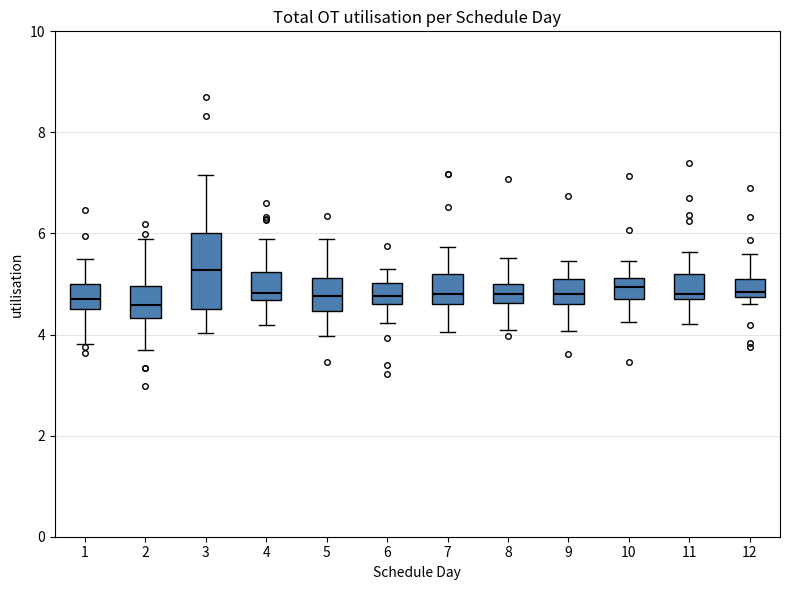

Reading left to right, read every box against the y-axis: the position of its median line, the range the box covers, and the ends of its whiskers. The values are not printed on the chart, so give them approximately, as read against the axis.

1: median 4.8, box 4.6 to 5.0, whiskers 3.8 to 5.6
2: median 4.6, box 4.4 to 5.0, whiskers 3.8 to 6.0
3: median 5.2, box 4.6 to 6.0, whiskers 4.0 to 7.2
4: median 4.8, box 4.6 to 5.2, whiskers 4.2 to 6.0
5: median 4.8, box 4.4 to 5.2, whiskers 4.0 to 5.8
6: median 4.8, box 4.6 to 5.0, whiskers 4.2 to 5.4
7: median 4.8, box 4.6 to 5.2, whiskers 4.0 to 5.8
8: median 4.8, box 4.6 to 5.0, whiskers 4.0 to 5.6
9: median 4.8, box 4.6 to 5.2, whiskers 4.0 to 5.4
10: median 5.0, box 4.8 to 5.2, whiskers 4.2 to 5.4
11: median 4.8 (just above the box's lower edge), box 4.8 to 5.2, whiskers 4.2 to 5.6
12: median 4.8 (just above the box's lower edge), box 4.8 to 5.2, whiskers 4.6 to 5.6